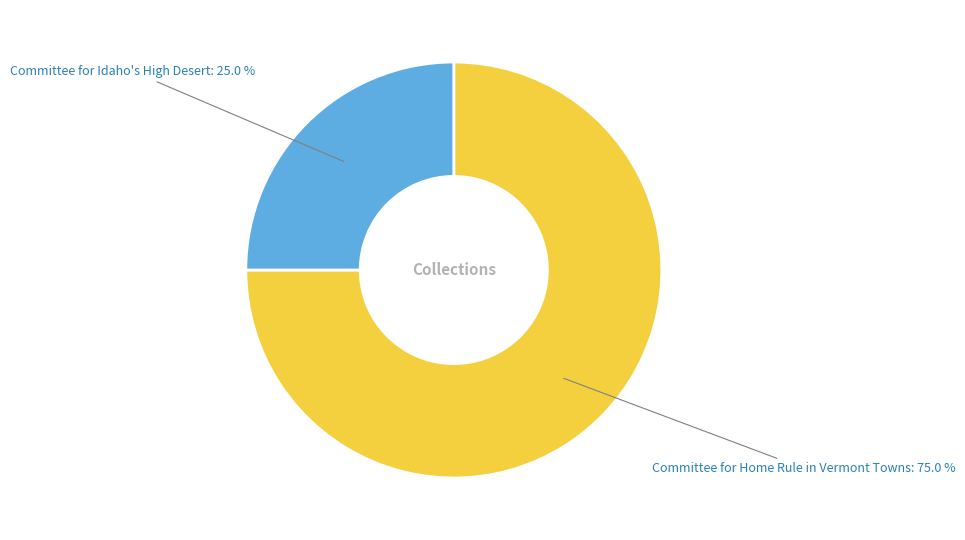

Is the sum of Committee for Home Rule in Vermont Towns and Committee for Idaho's High Desert greater than half?

Yes